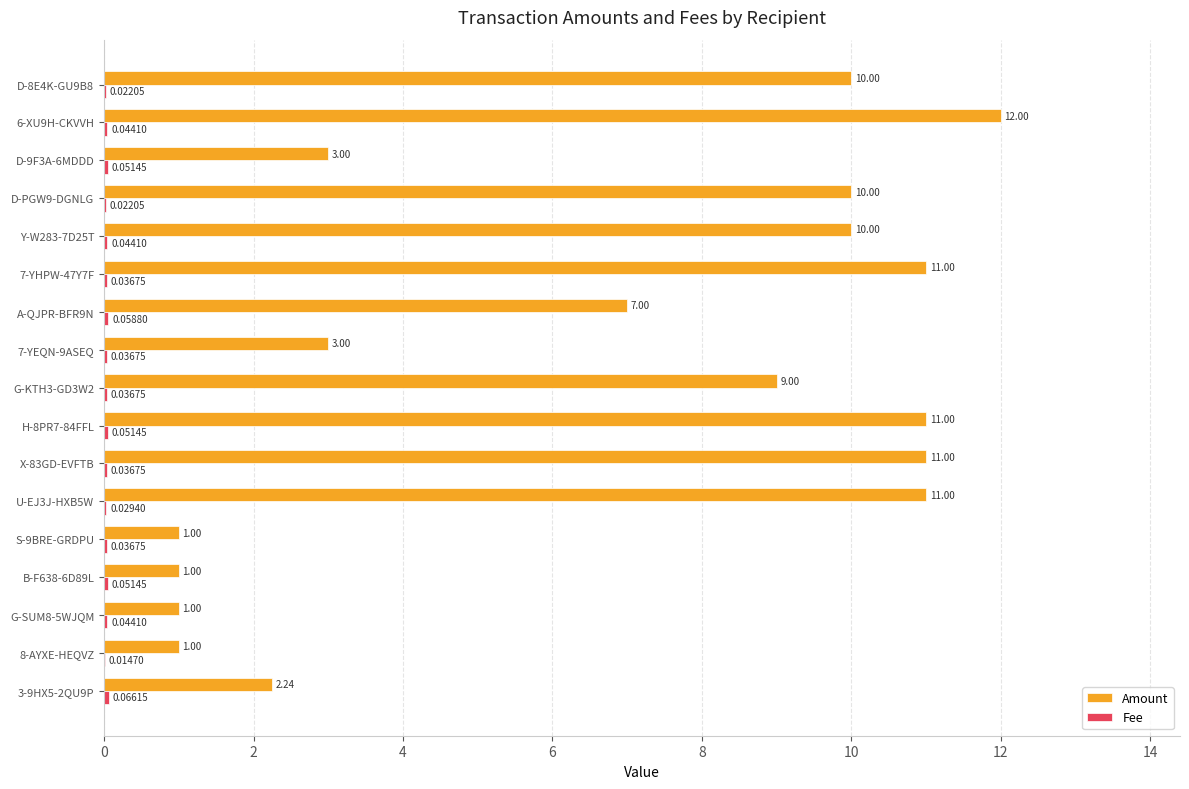

At which category is the sum across all series the highest?

6-XU9H-CKVVH